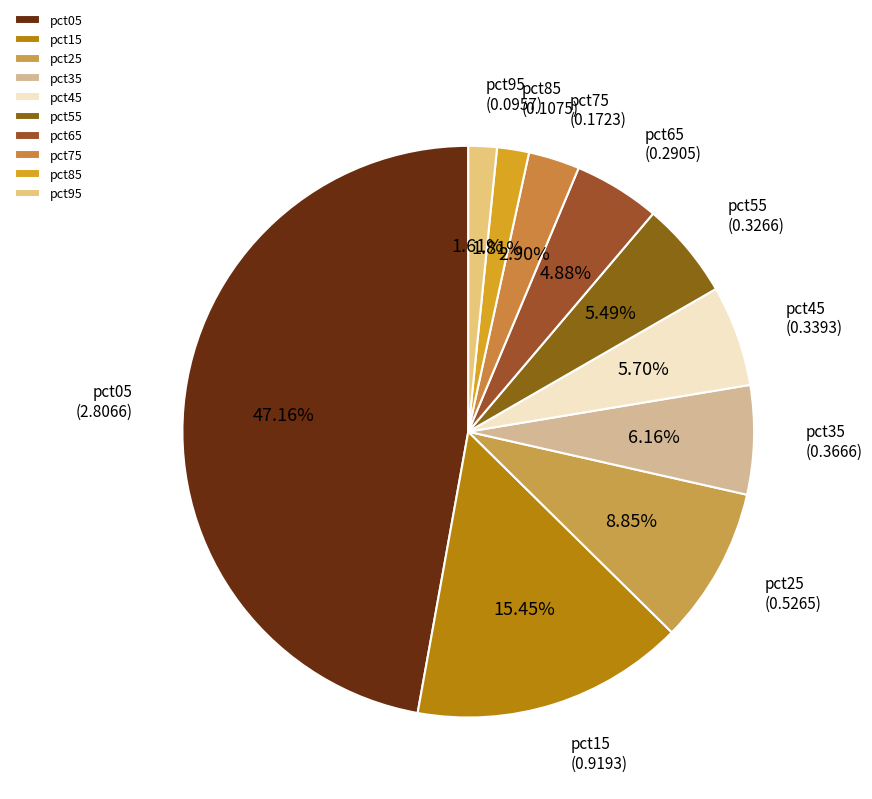

Is the sum of pct05 and pct15 greater than half?

Yes